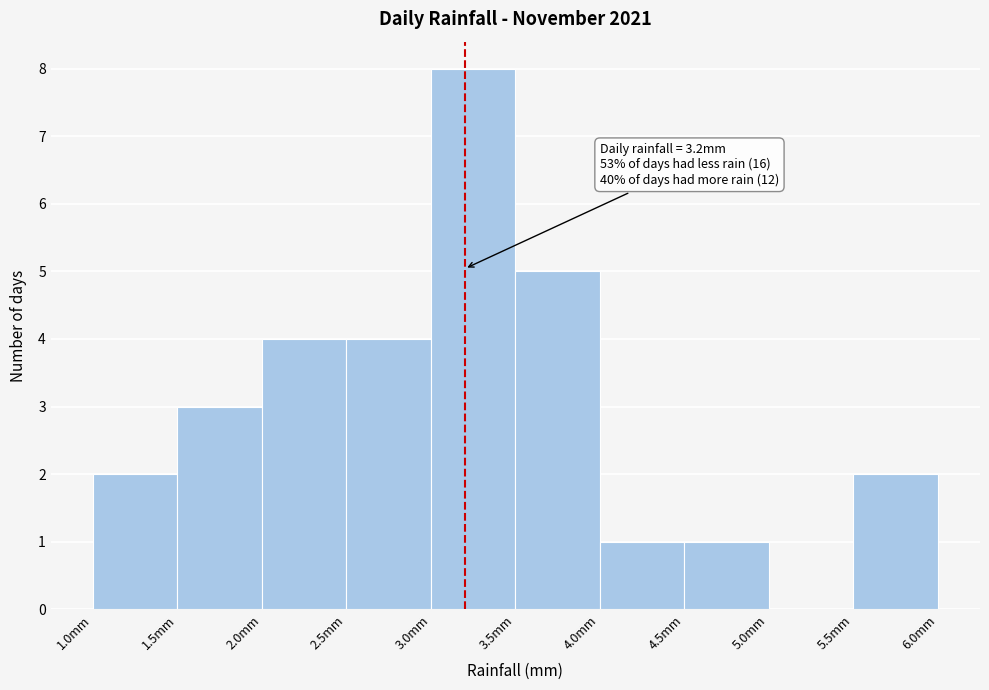

Over which range of the x-axis is the bar tallest?

3.0 to 3.5